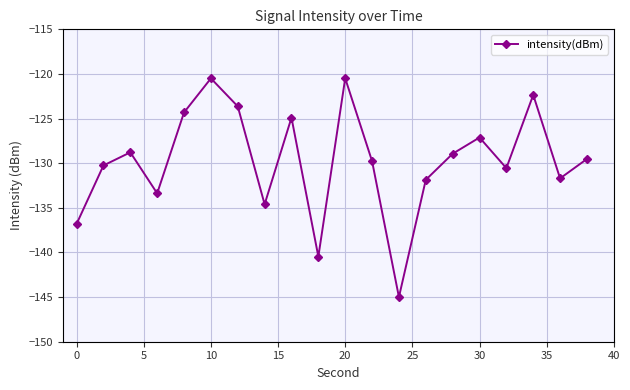

How many points are higher than both their immediate neighbors (excluding endpoints)?

6